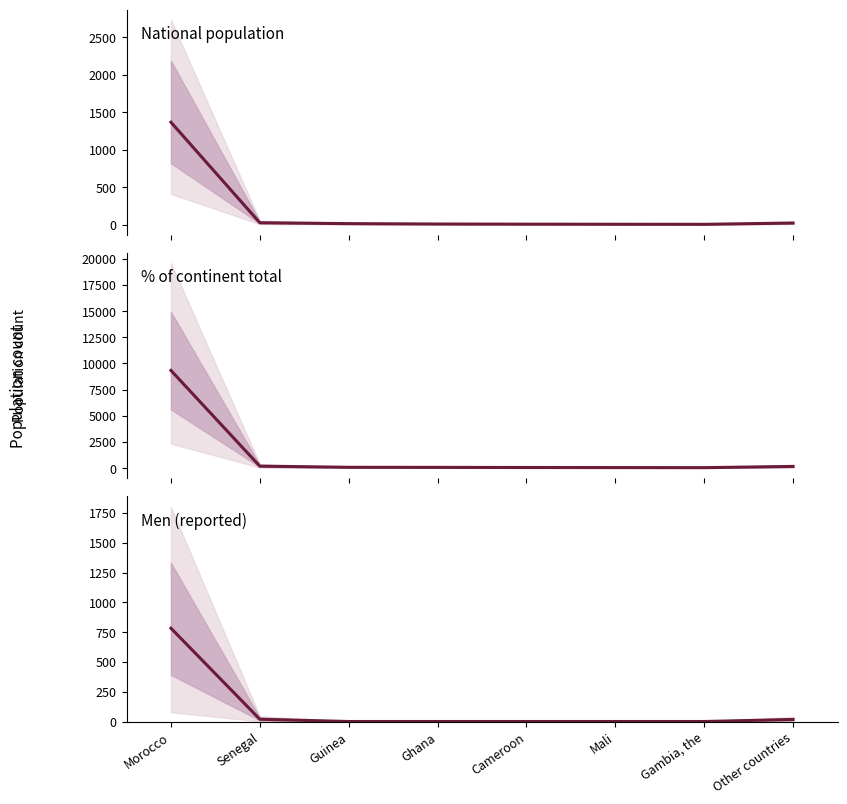

What is the difference between the maximum and minimum values in the % of continent total series?

9291